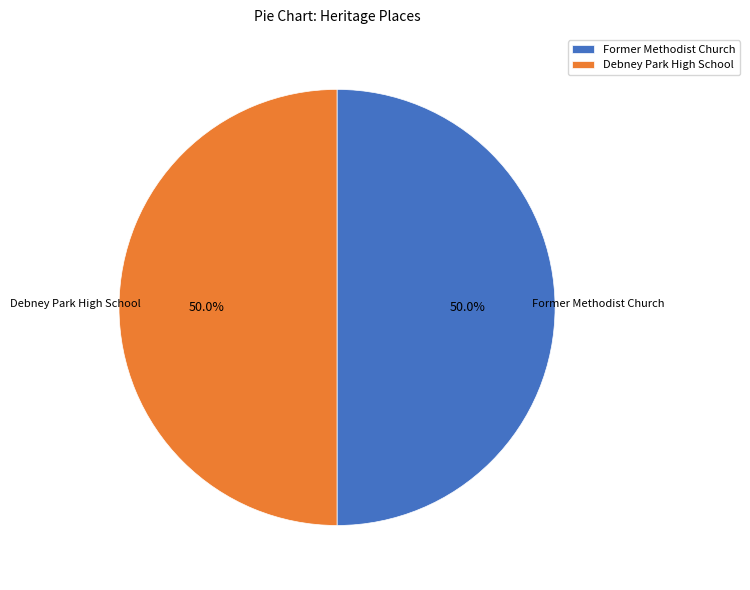

To the nearest percent, what is the average slice percentage?

50%